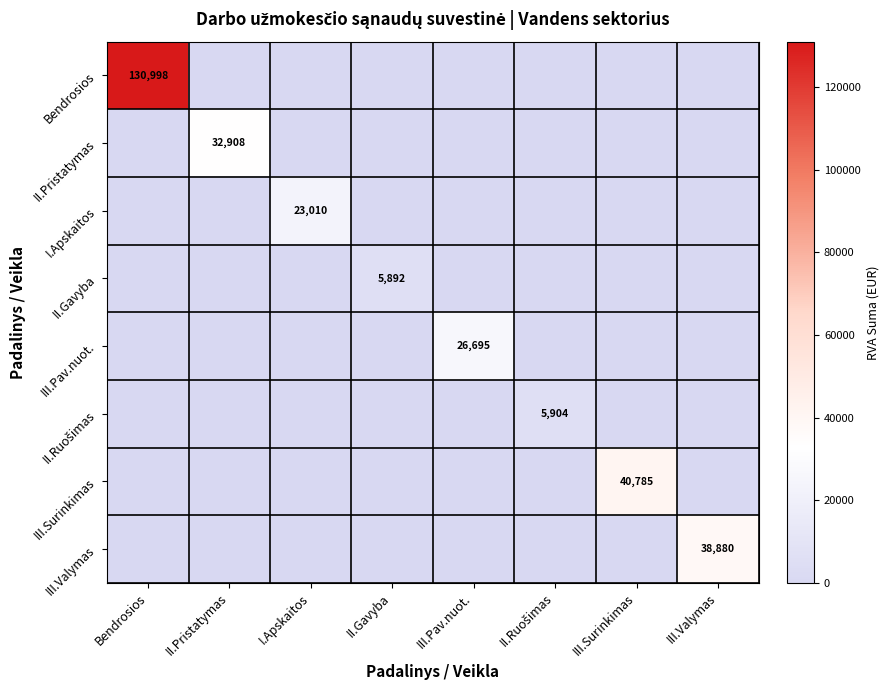

The II.Gavyba series shows 5892 at II.Gavyba. True or false?

True